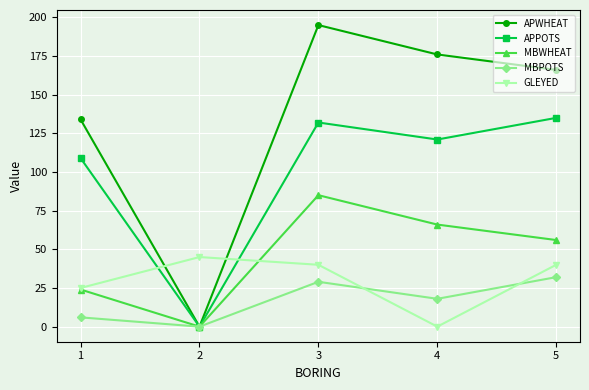

What is the value of the MBPOTS point at the 5th from the left?

32